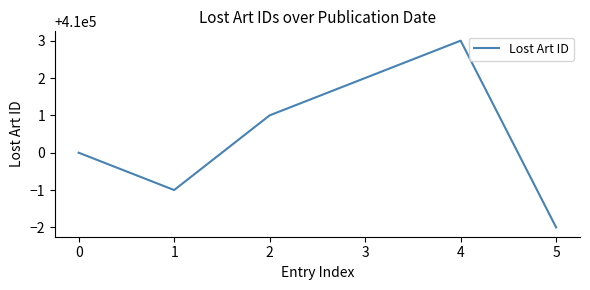

Count the number of categories in the chart.

6